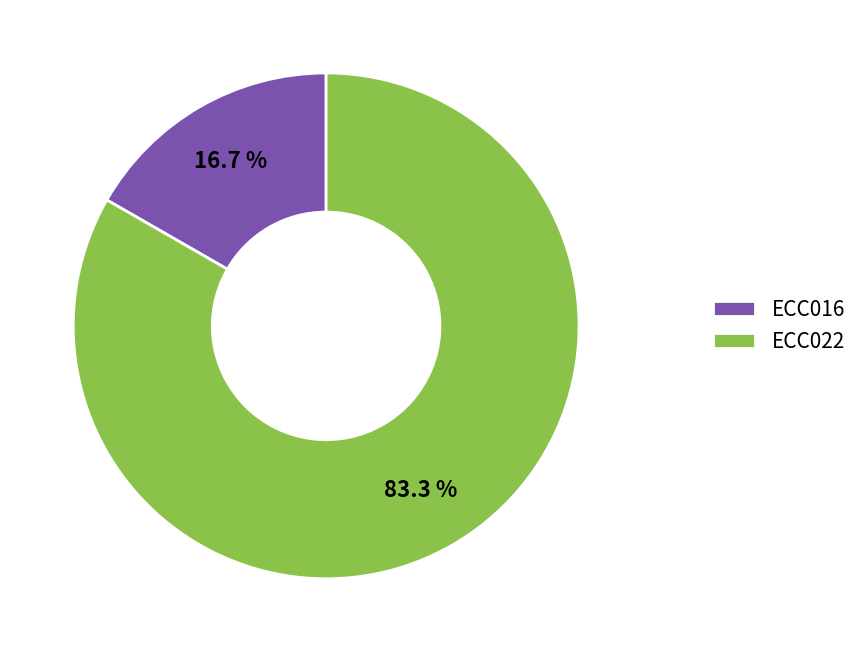

Count the number of slices in the pie.

2